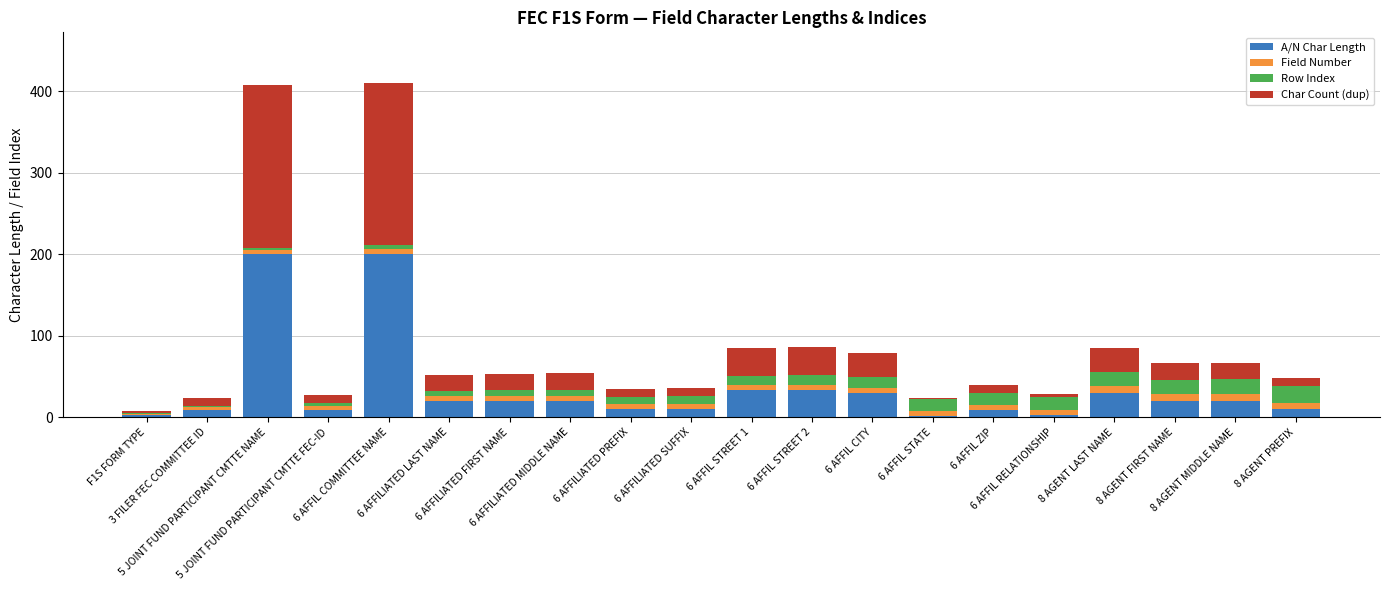

Are the bars horizontal?

No